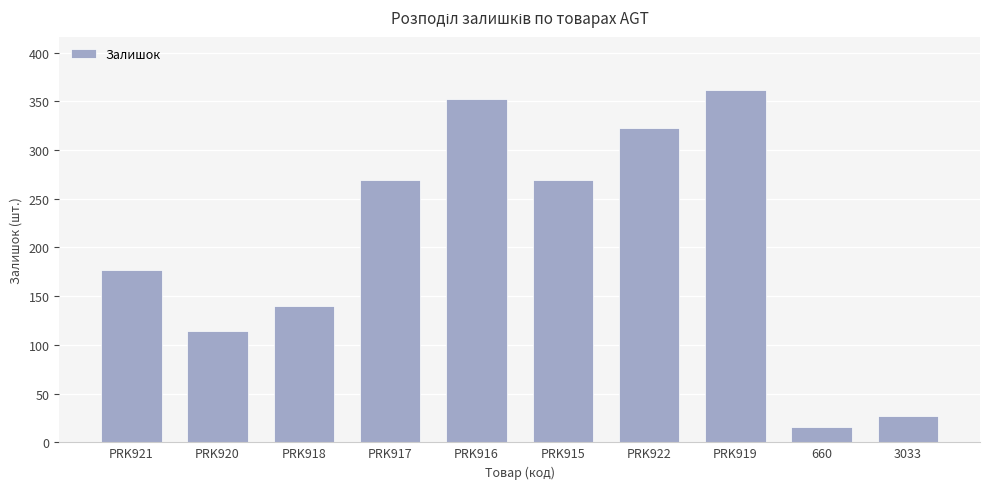

Is it true that the value at PRK916 is 112?

False